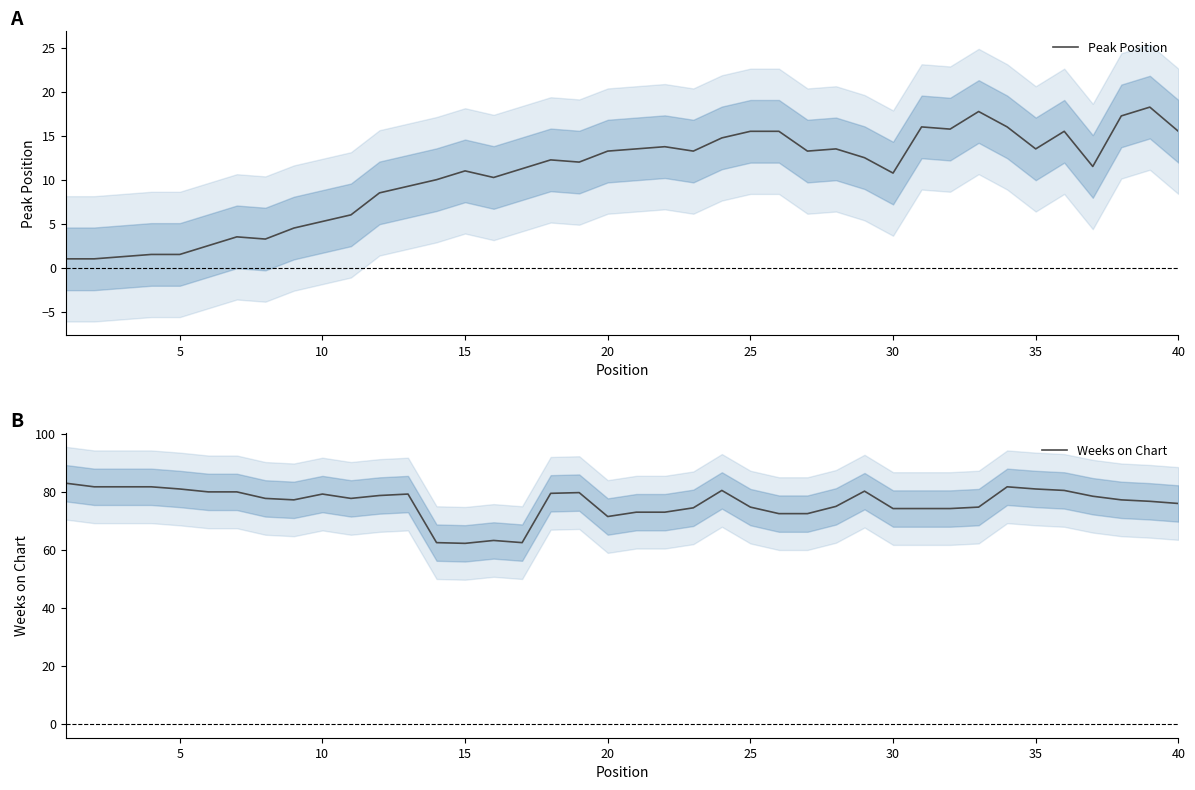

How many lines are shown in the chart?

2